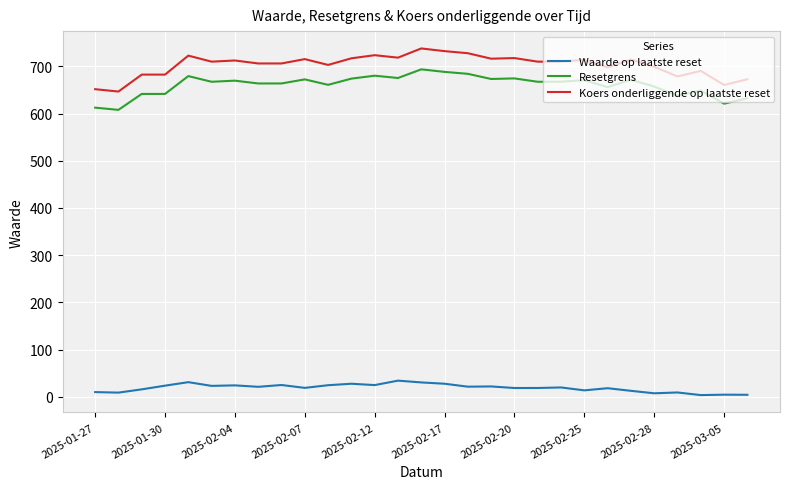

True or false: Waarde op laatste reset has more than 1 interior local peaks.

True